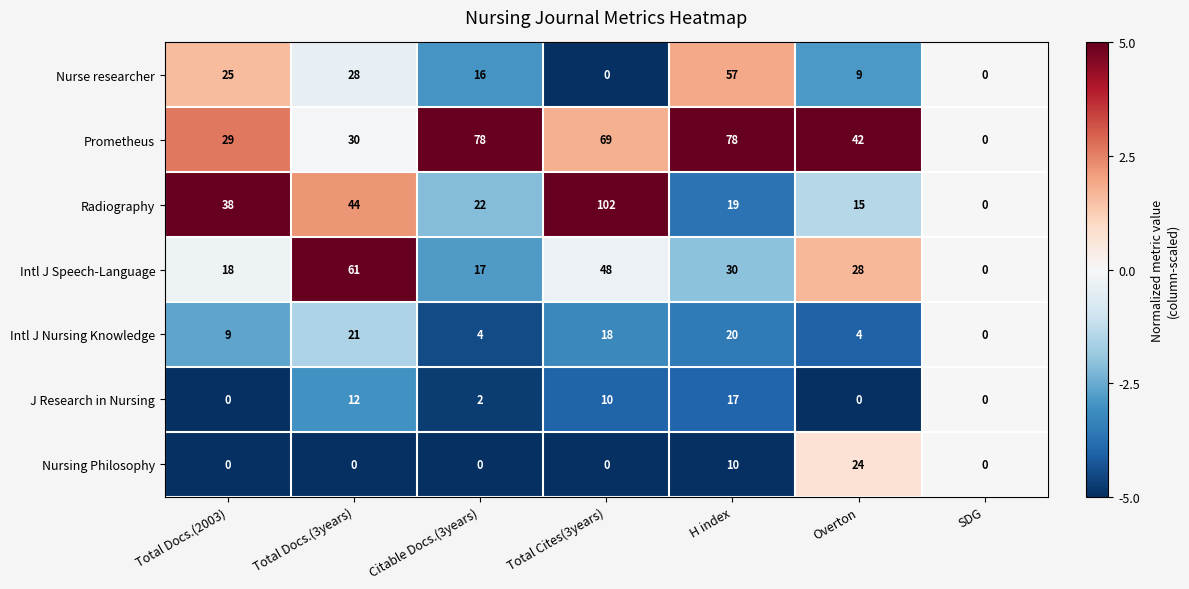

What is the spread (max minus min) of values at H index?

68